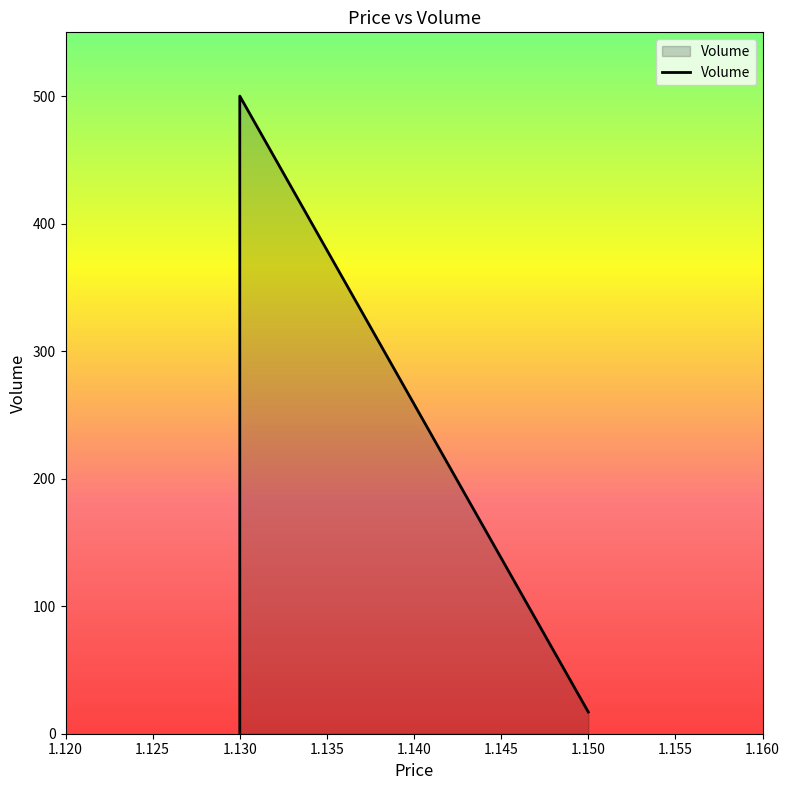

At which category does the chart reach its peak across all series?

1.13